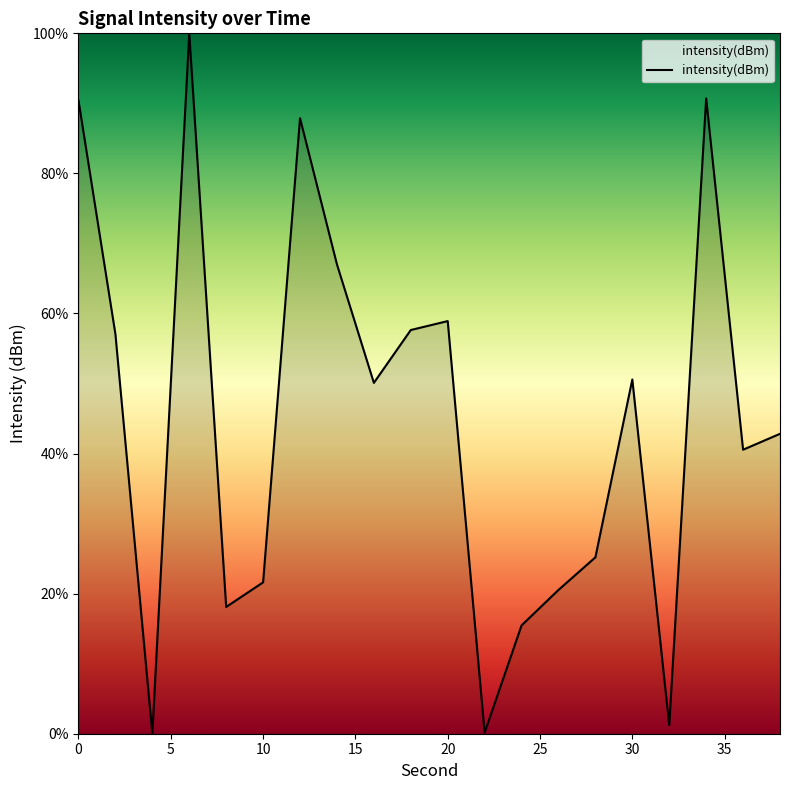

What is the maximum value shown in the chart?

100.0